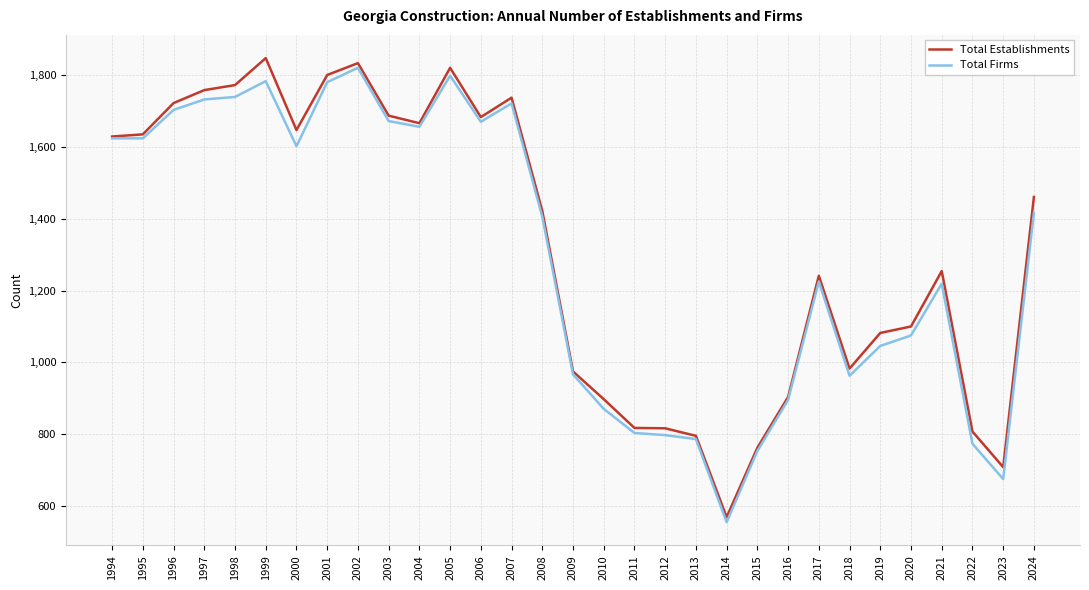

What are all the series names shown in the legend?

Total Establishments, Total Firms